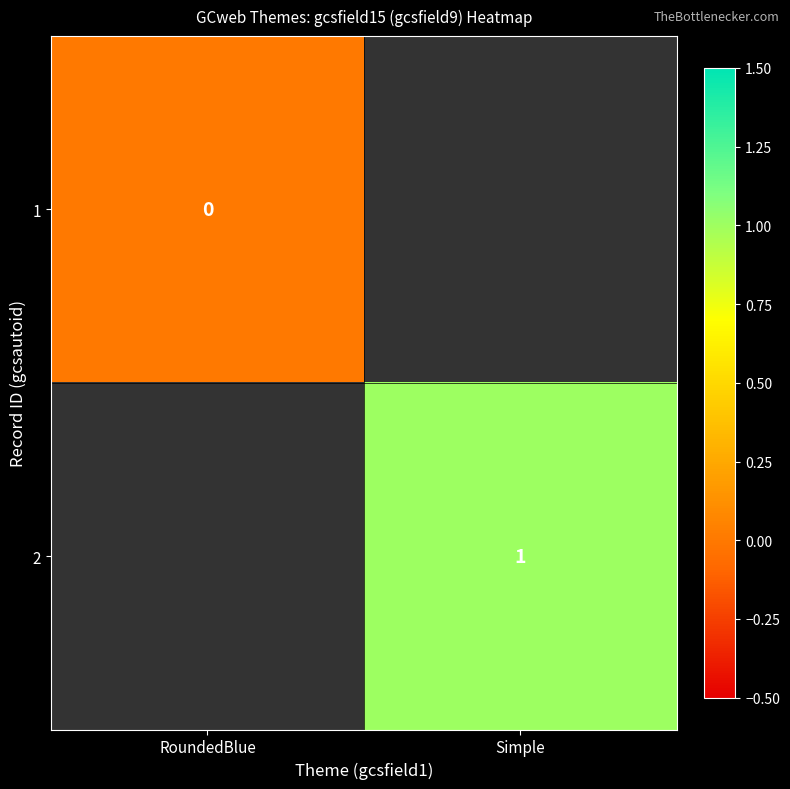

Is it true that 2 equals 1 at Simple?

True